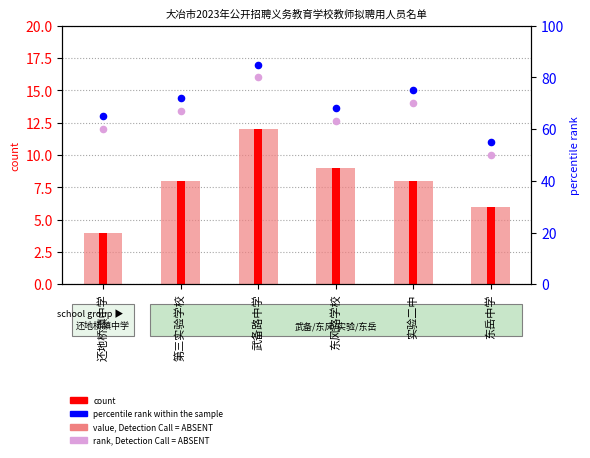

What is the total value across all series at 第三实验学校?

155